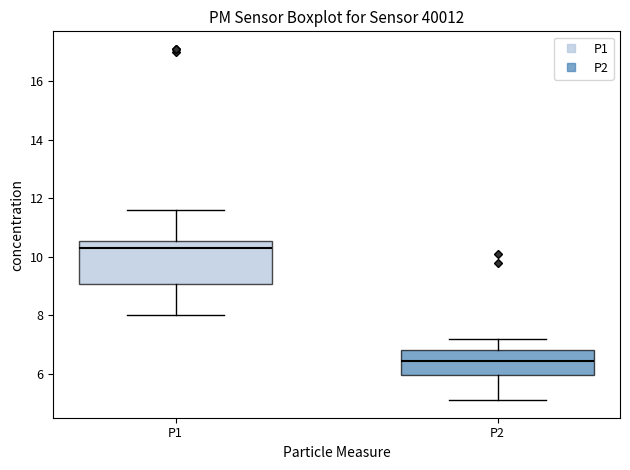

Reading left to right, transcribe this box plot: for each box, give where its median line is, the range the box spans, and where its two whiskers end, as read against the y-axis. The values are not printed on the chart, so give them approximately, as read against the axis.

P1: median 10.4, box 9.0 to 10.6, whiskers 8.0 to 11.6
P2: median 6.4, box 6.0 to 6.8, whiskers 5.2 to 7.2